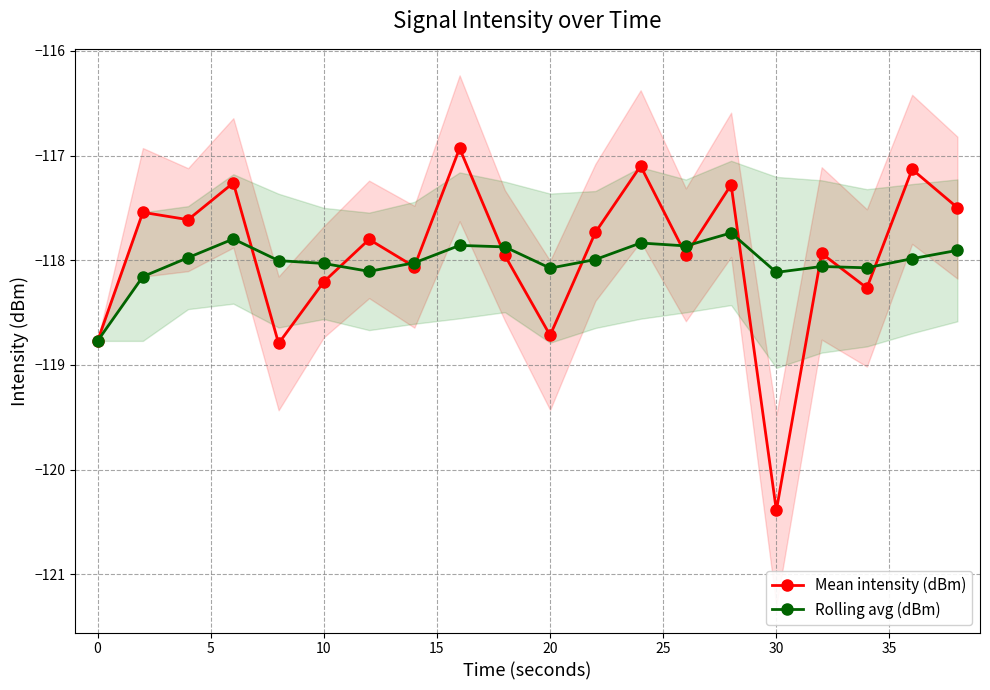

How many data points in Mean intensity (dBm) are above -117?

1